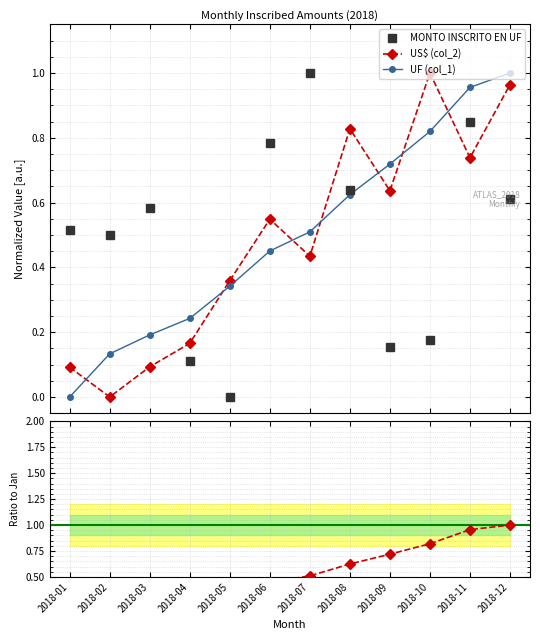

Is this an area chart (filled region under the line)?

No